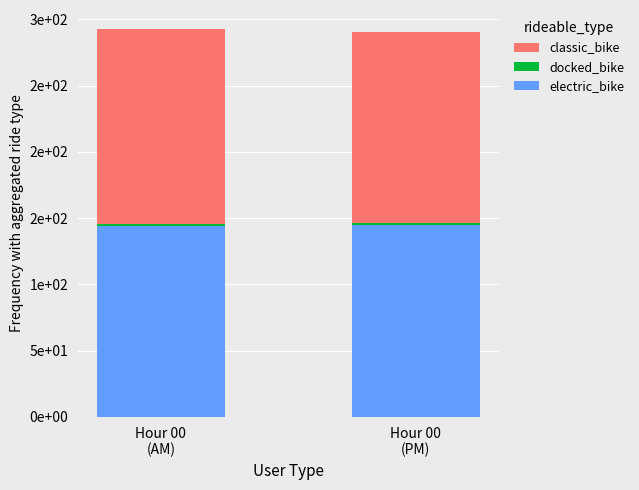

What is the label of the 1st bar from the left?

Hour 00
(AM)